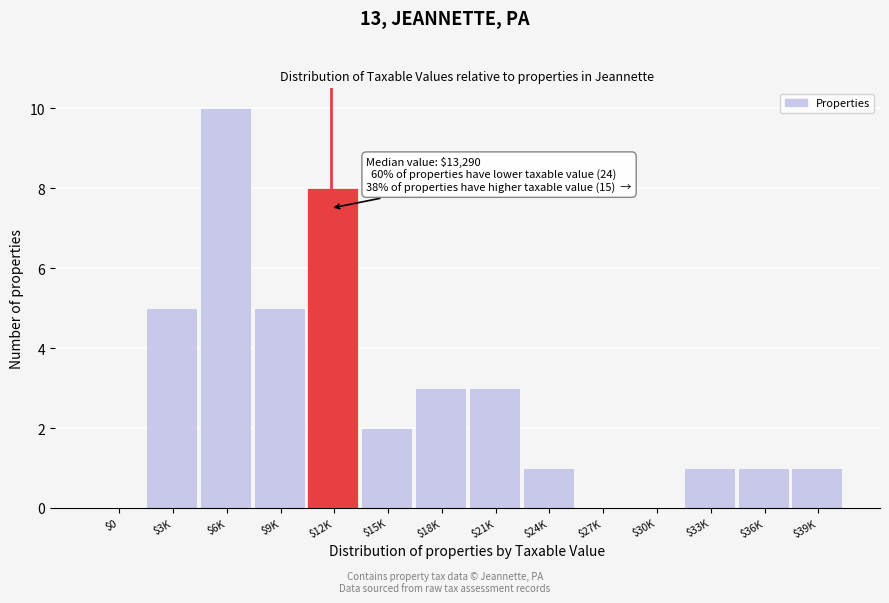

What is the greatest value displayed?

10